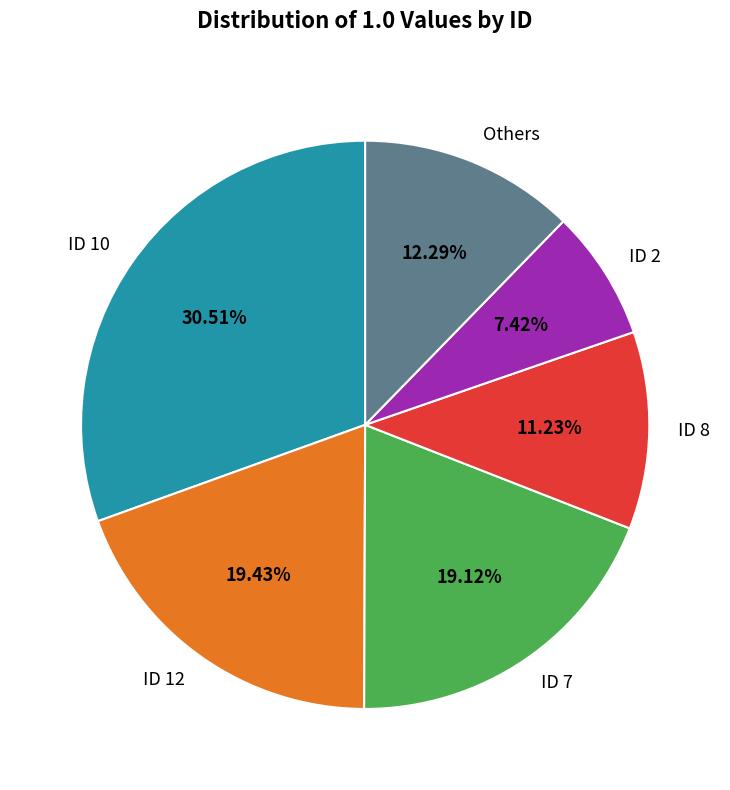

How many slices are in this pie chart?

6